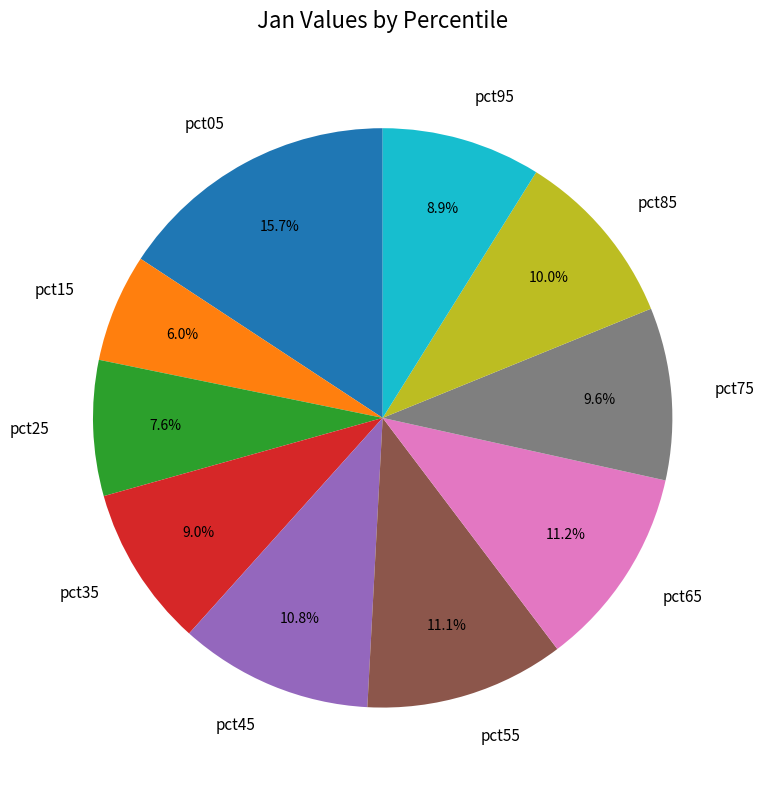

How many slices are in this pie chart?

10